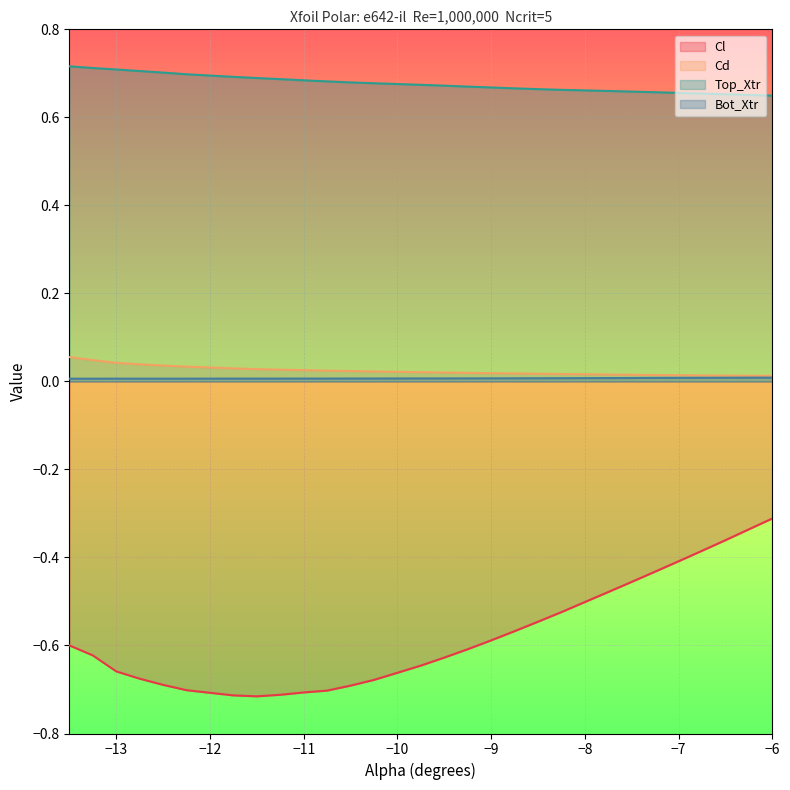

Which series has the largest total across all categories?

Top_Xtr